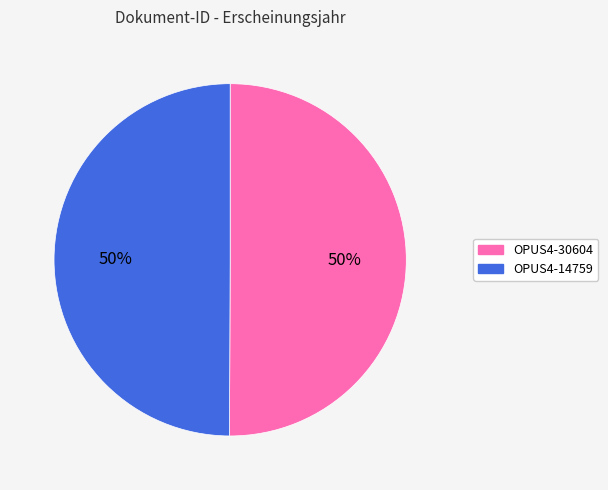

True or false: OPUS4-30604 accounts for 58% of the total.

False